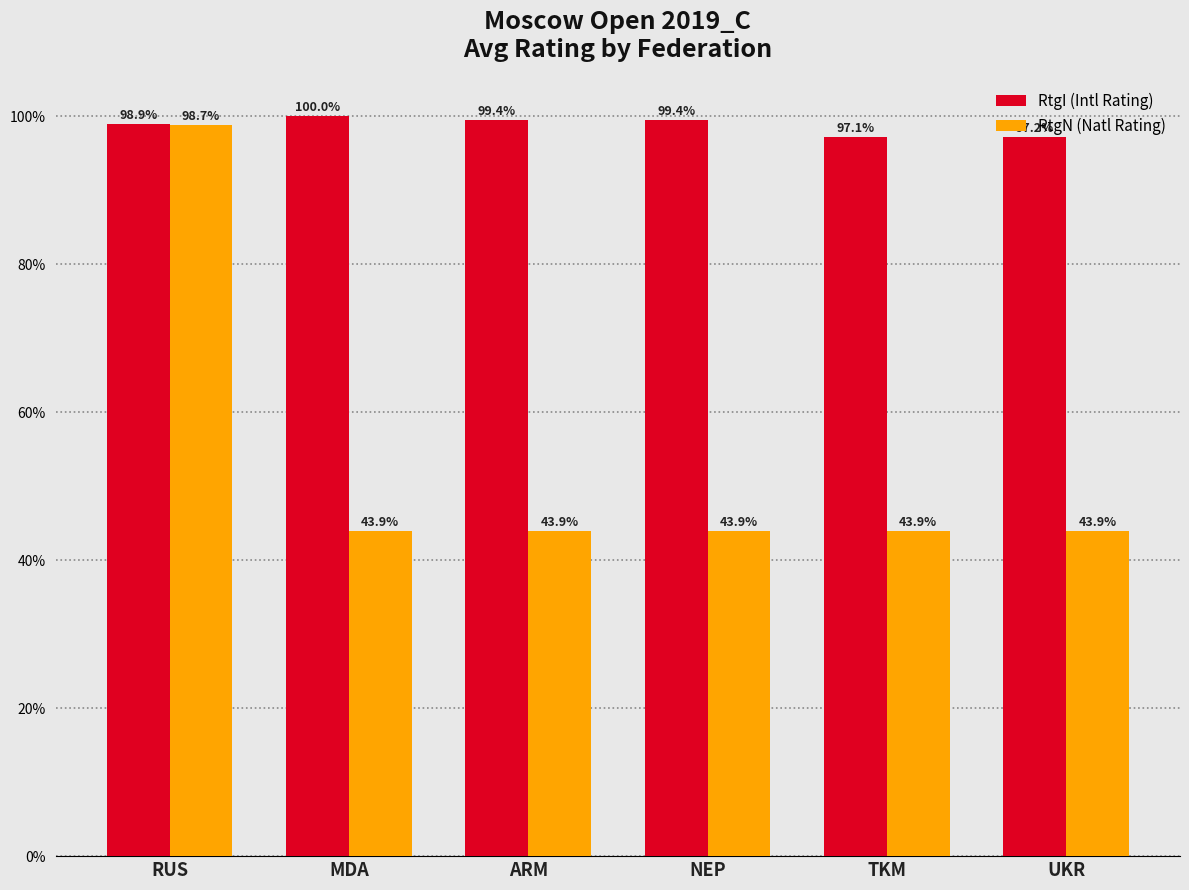

What is the maximum value for RtgN (Natl Rating)?

98.7